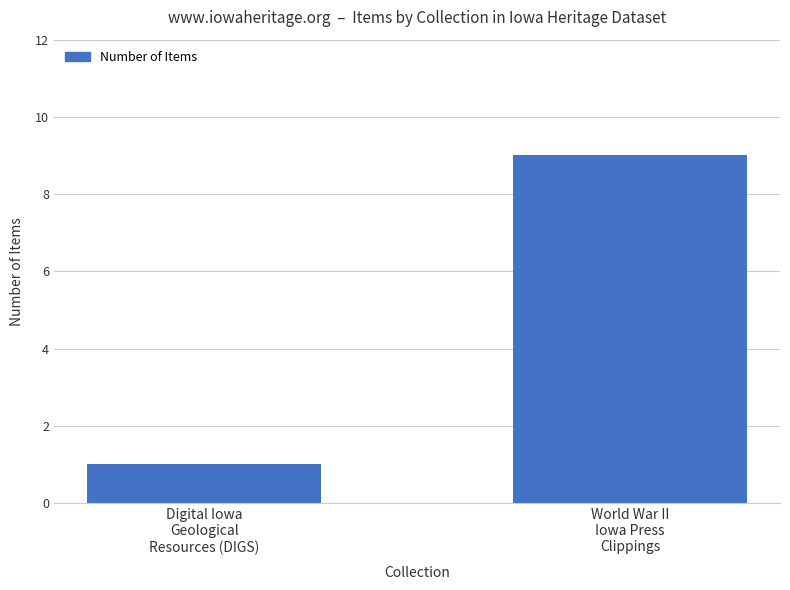

What is the difference between the maximum and minimum values?

8